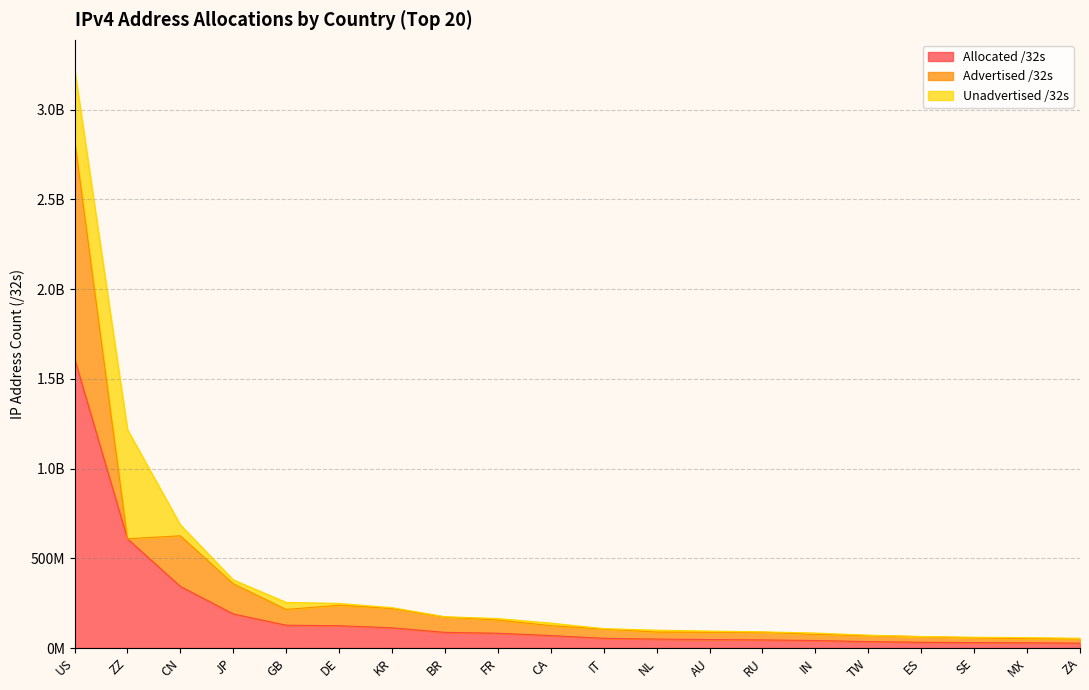

What is the total value across all series at ES?

64088192